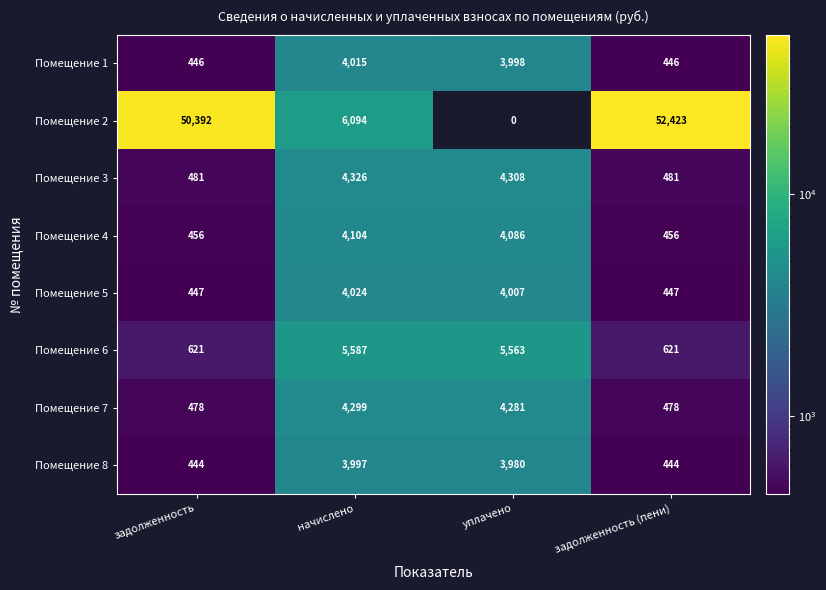

The Помещение 5 series shows 1819 at уплачено. True or false?

False